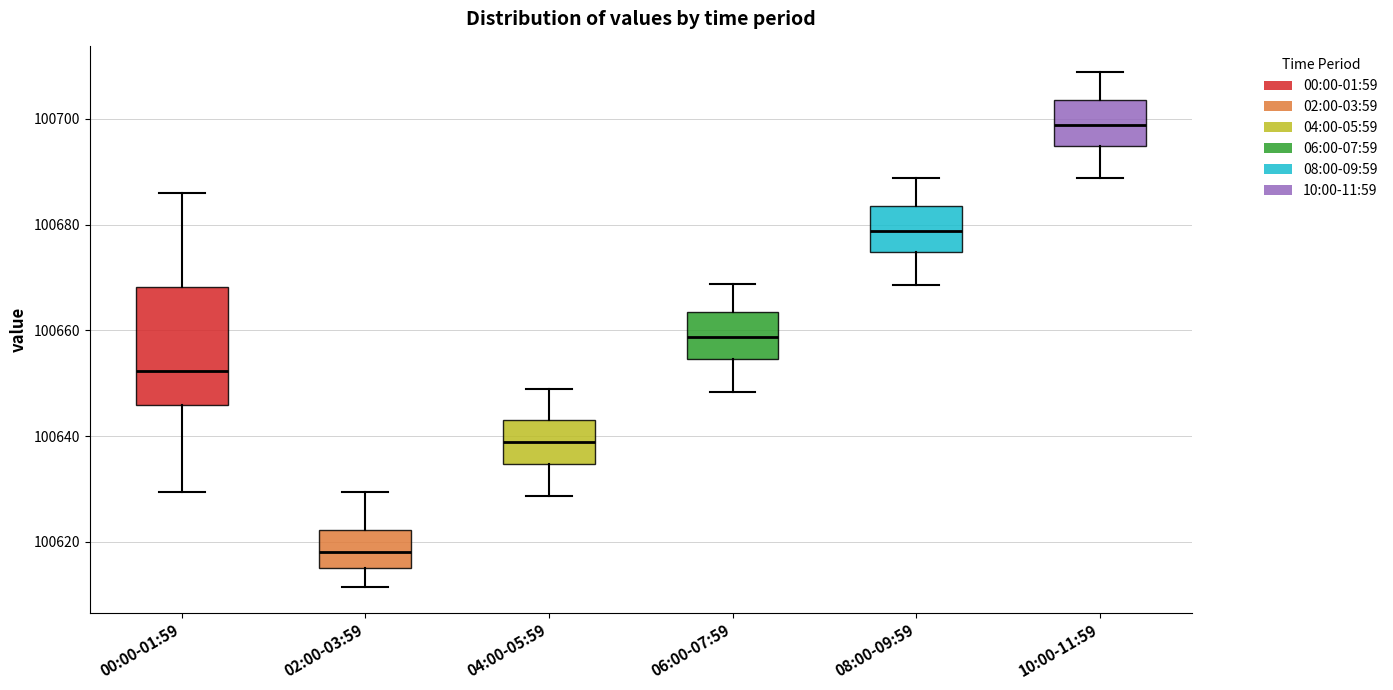

Which box has the highest median line?

10:00-11:59